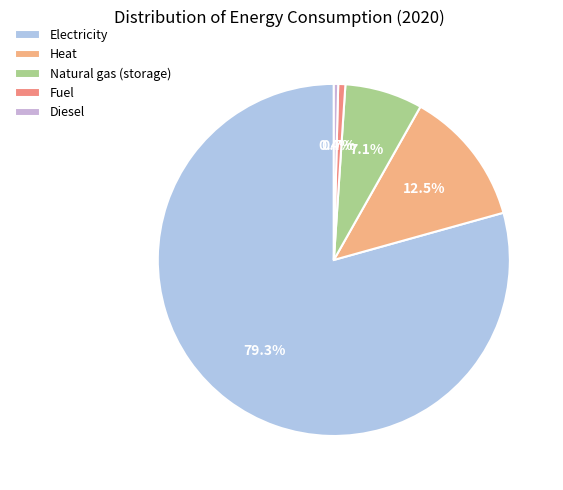

To the nearest percent, what is the difference between the Fuel and Natural gas (storage) slice percentages?

6%